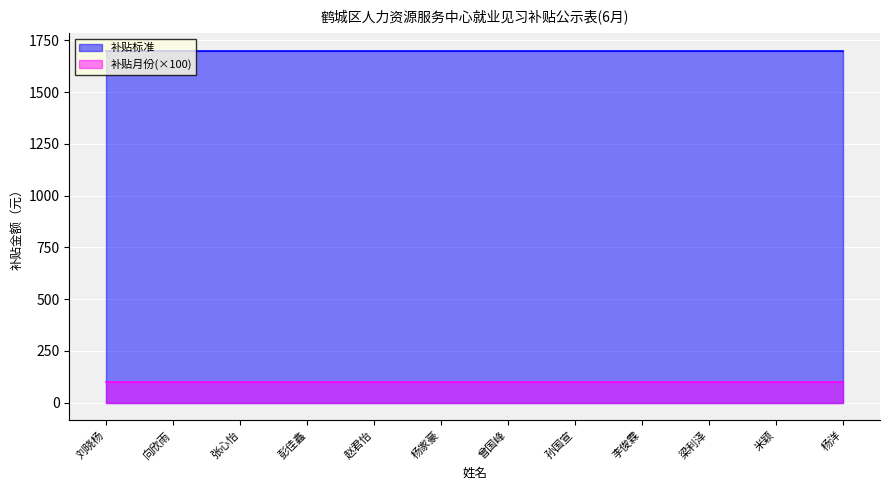

What is the minimum value for 补贴标准?

1700